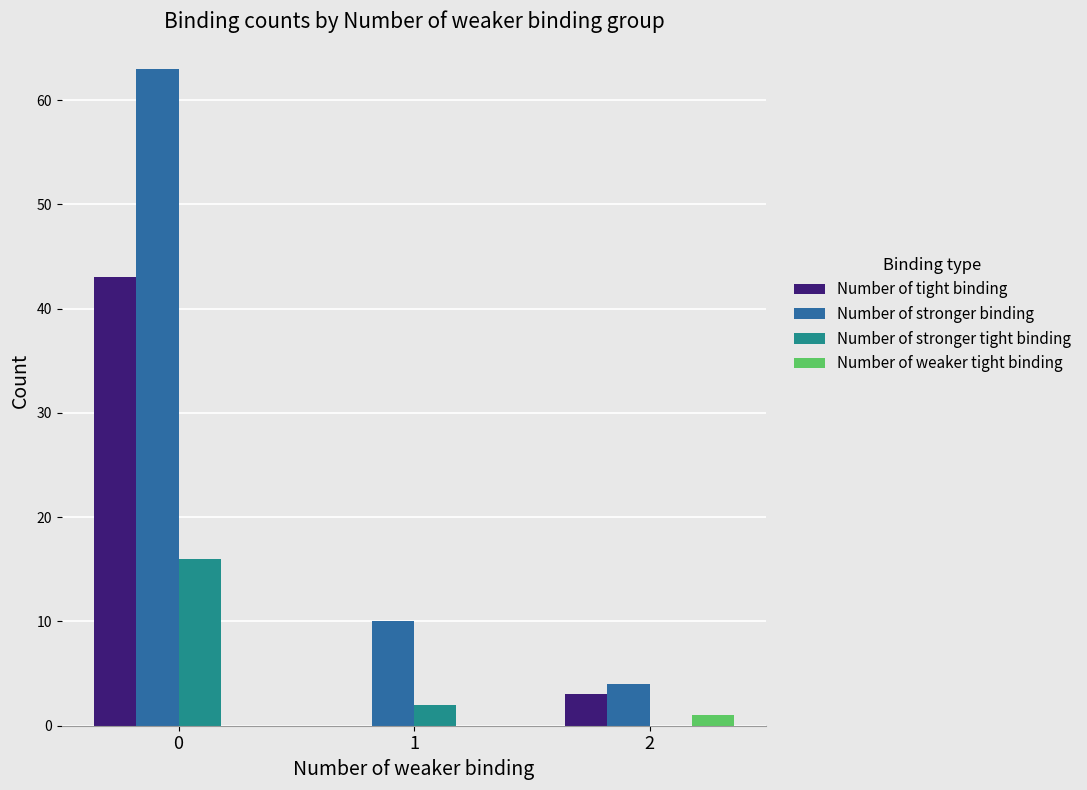

Does the chart contain stacked bars?

No